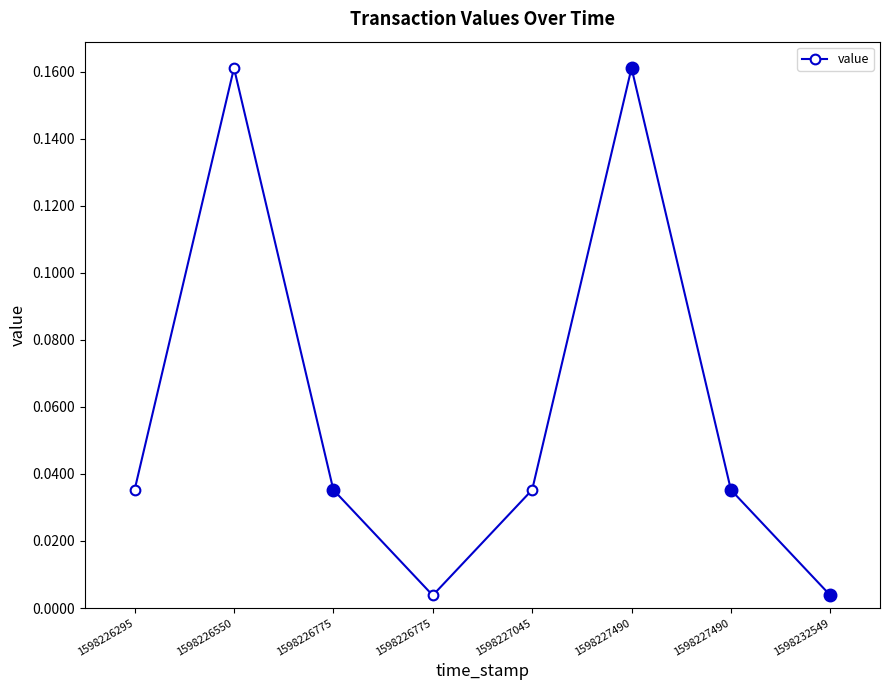

Reading left to right, extract all data points from this chart.

1598226295=0.0	1598226550=0.2	1598226775=0.0	1598226775=0.0	1598227045=0.0	1598227490=0.2	1598227490=0.0	1598232549=0.0